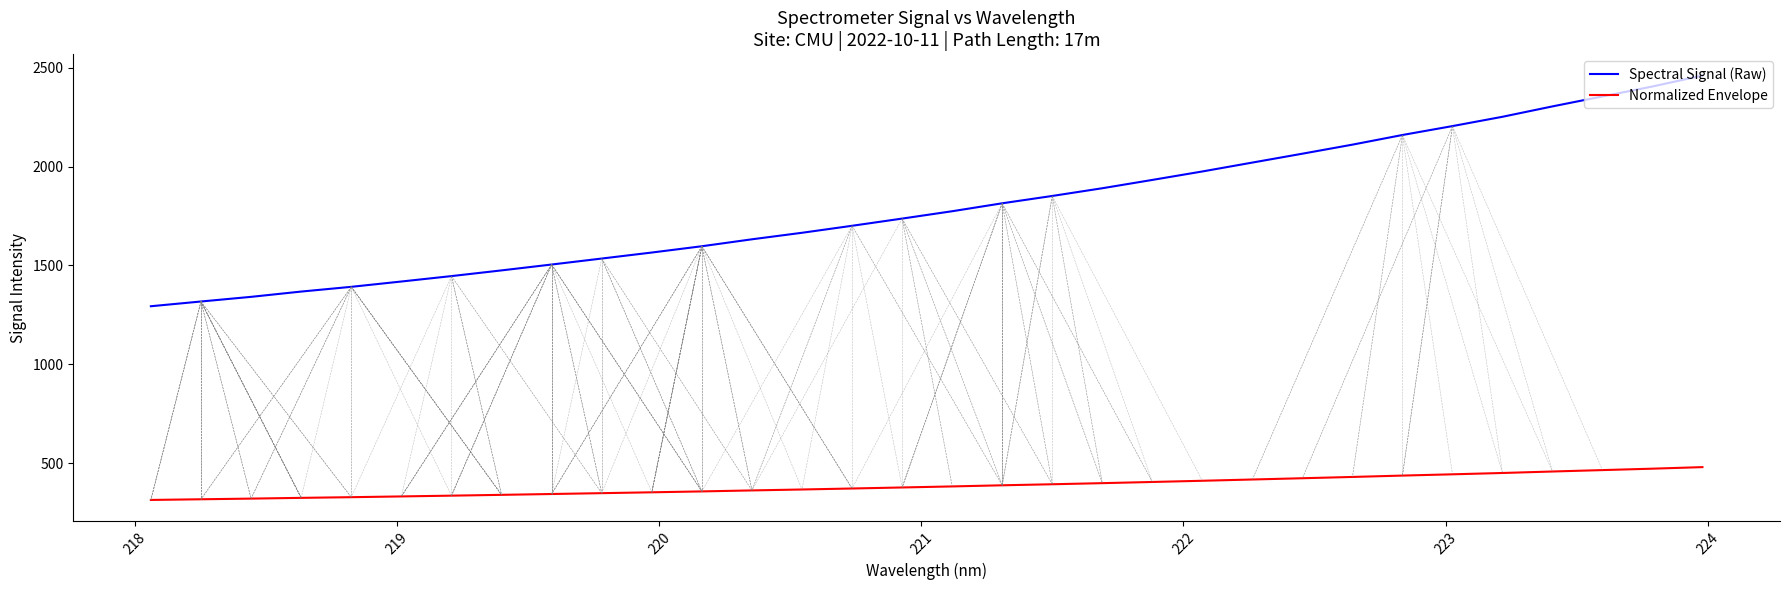

What is the lowest value of the Spectral Signal (Raw) series?

1293.8